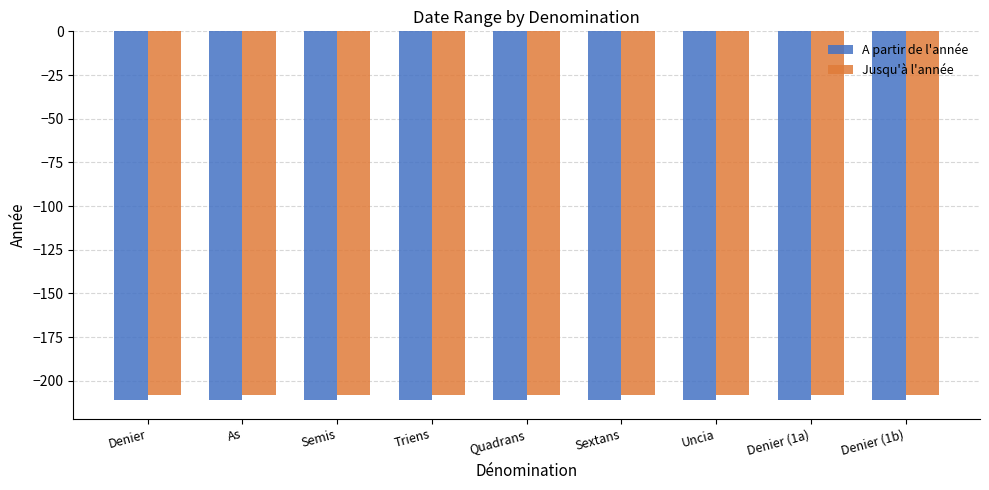

Reading right to left, list all the values displayed in this chart.

A partir de l'année: -211	-211	-211	-211	-211	-211	-211	-211	-211
Jusqu'à l'année: -208	-208	-208	-208	-208	-208	-208	-208	-208